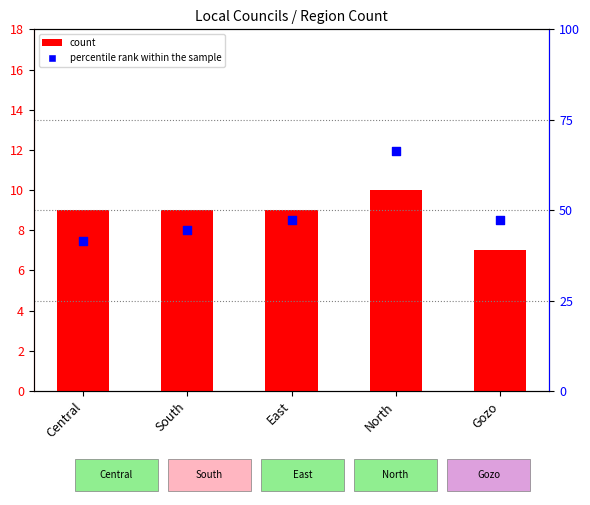

At which category is the sum across all series the highest?

North